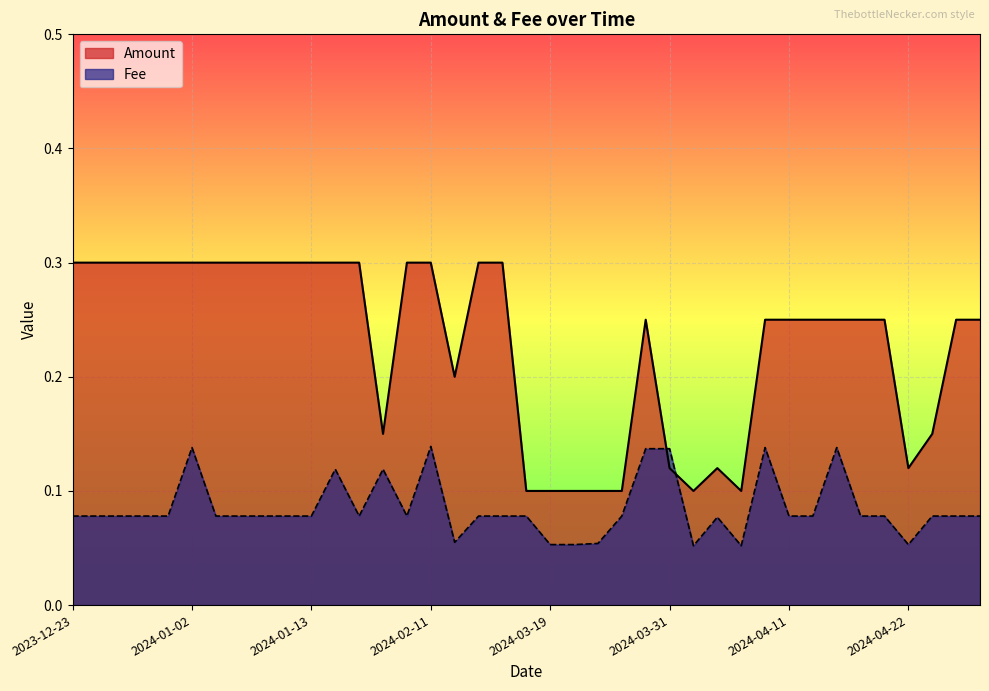

What is the value of the Amount point at the 31st from the left?

0.2